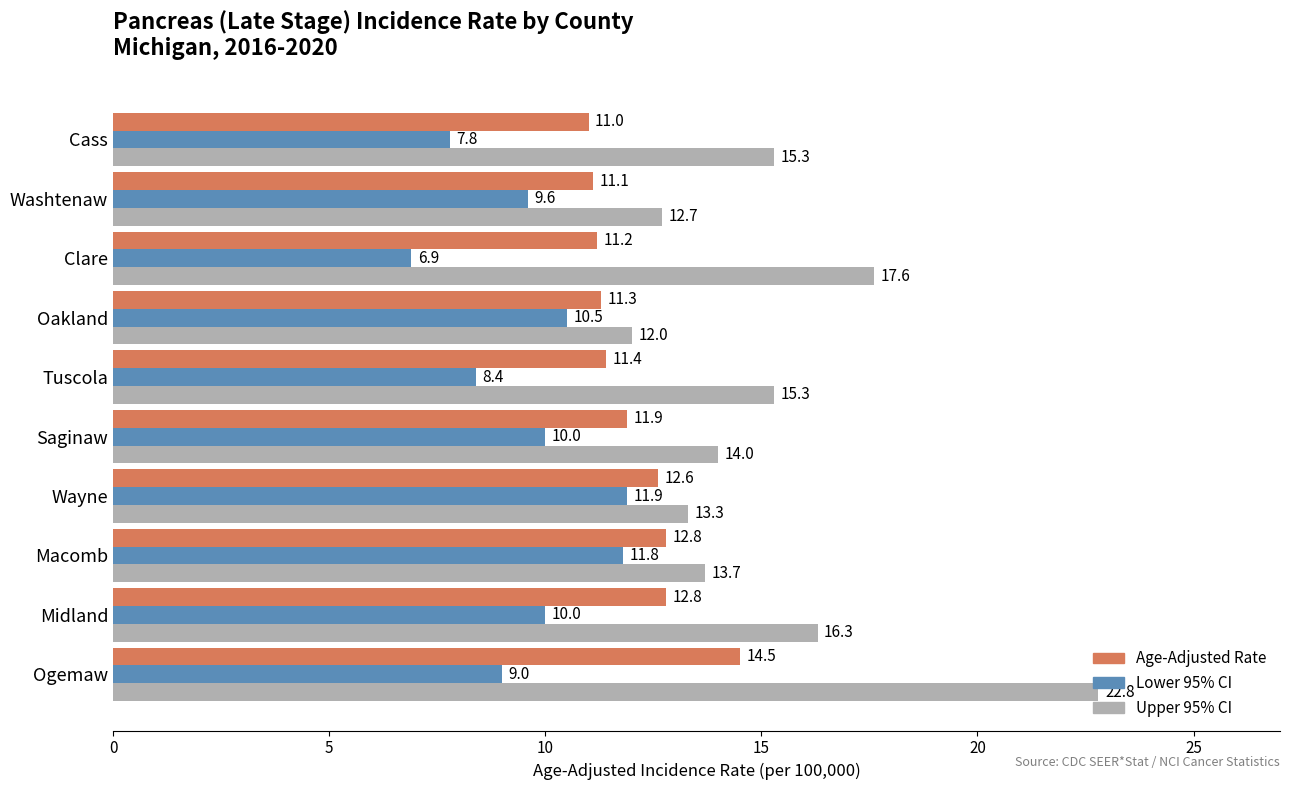

Rank the series by their maximum value, from highest to lowest.

Upper 95% CI, Age-Adjusted Rate, Lower 95% CI